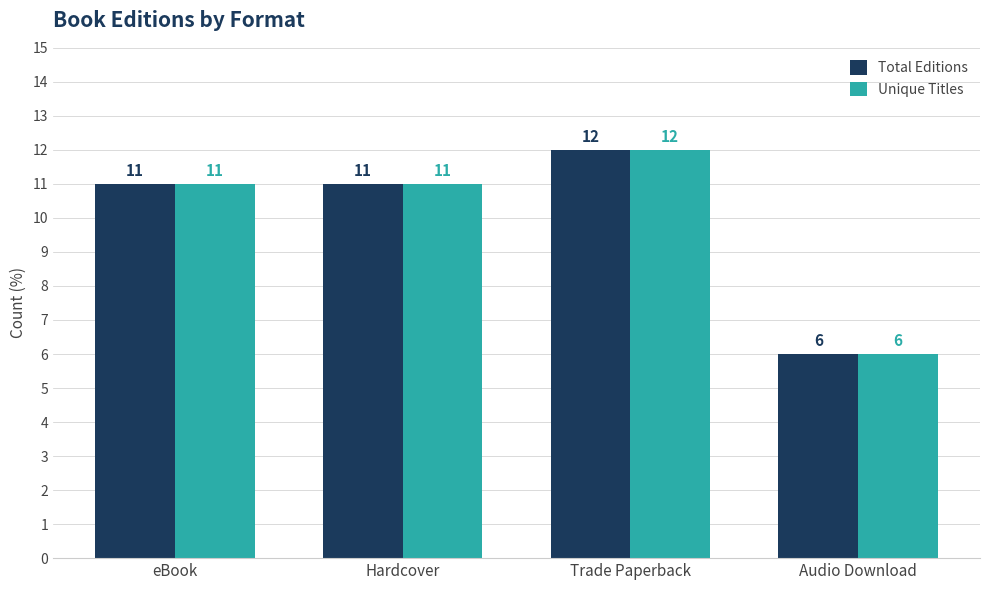

Reading left to right, what are all the values shown in this chart?

Total Editions: eBook=11	Hardcover=11	Trade Paperback=12	Audio Download=6
Unique Titles: eBook=11	Hardcover=11	Trade Paperback=12	Audio Download=6